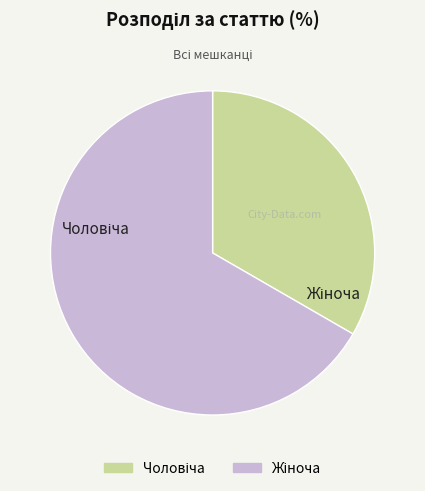

To the nearest percent, what portion does Чоловіча represent?

33%